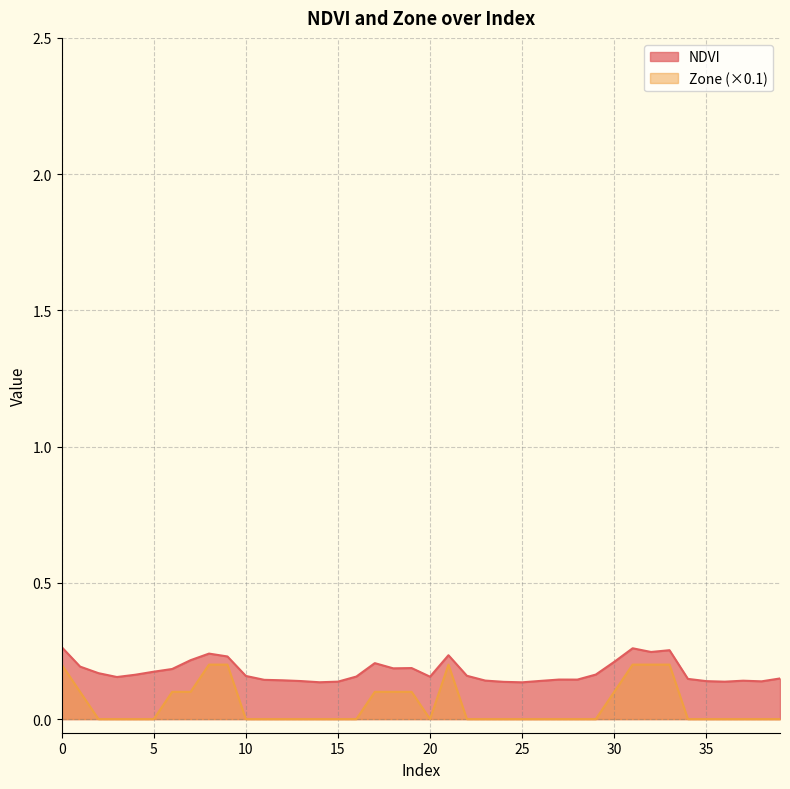

Which has a higher value, 18 or 13?

18